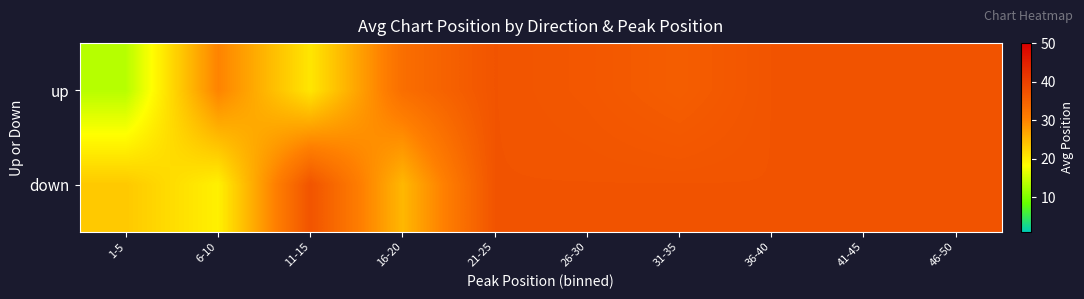

List the series in order of their peak value, lowest first.

up, down